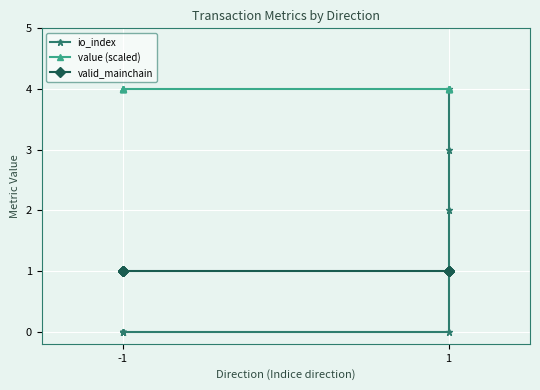

The value of valid_mainchain at 1 is 1. True or false?

False